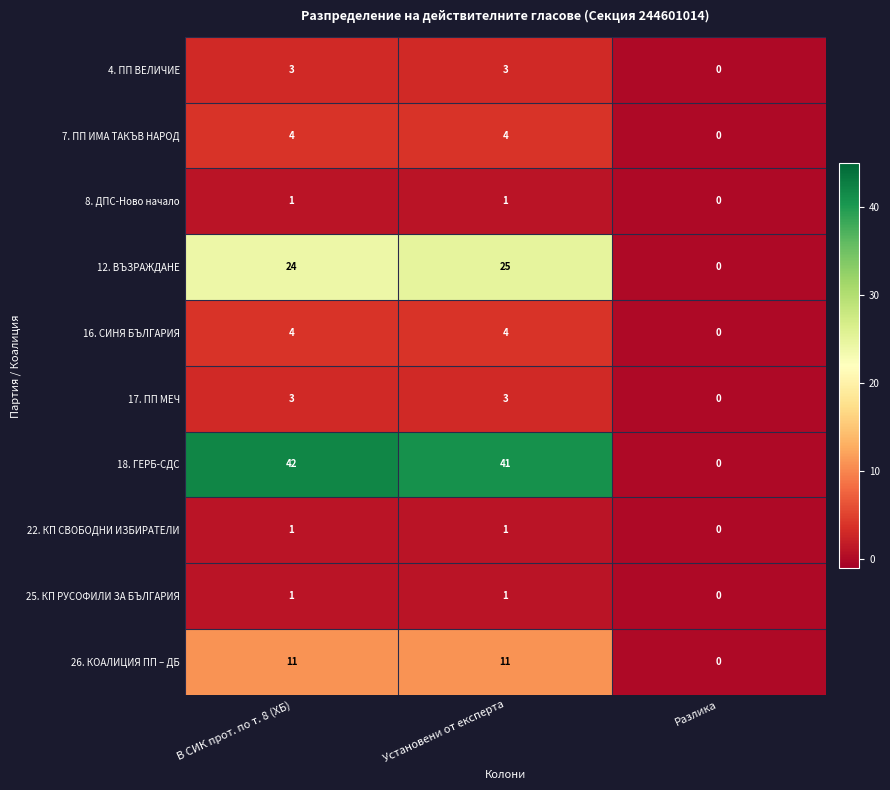

Which series has the largest total across all categories?

18. ГЕРБ-СДС